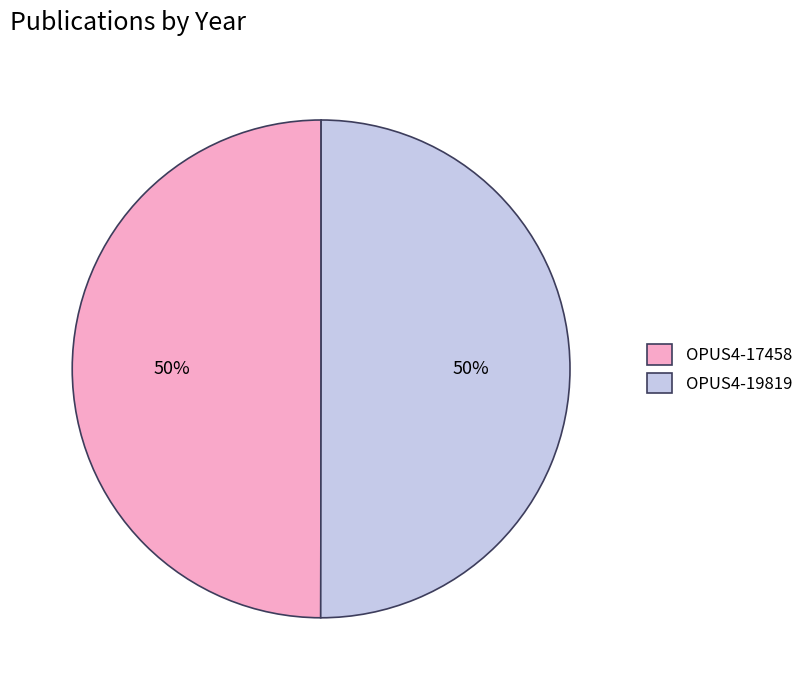

To the nearest percent, what percentage of the pie is OPUS4-17458?

50%